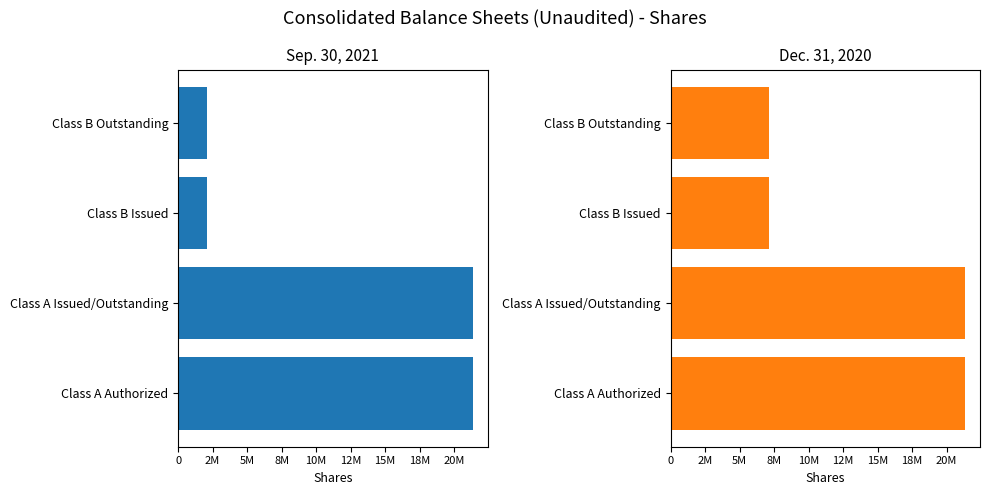

Which series has the largest total across all categories?

Dec. 31, 2020